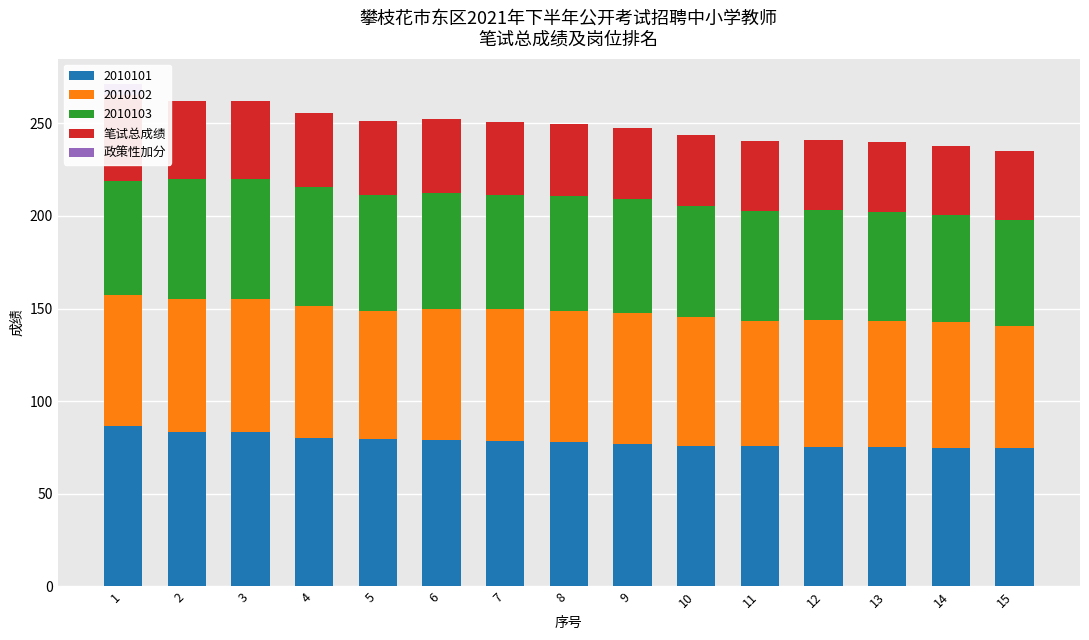

What is the average value of the 笔试总成绩 series?

39.5